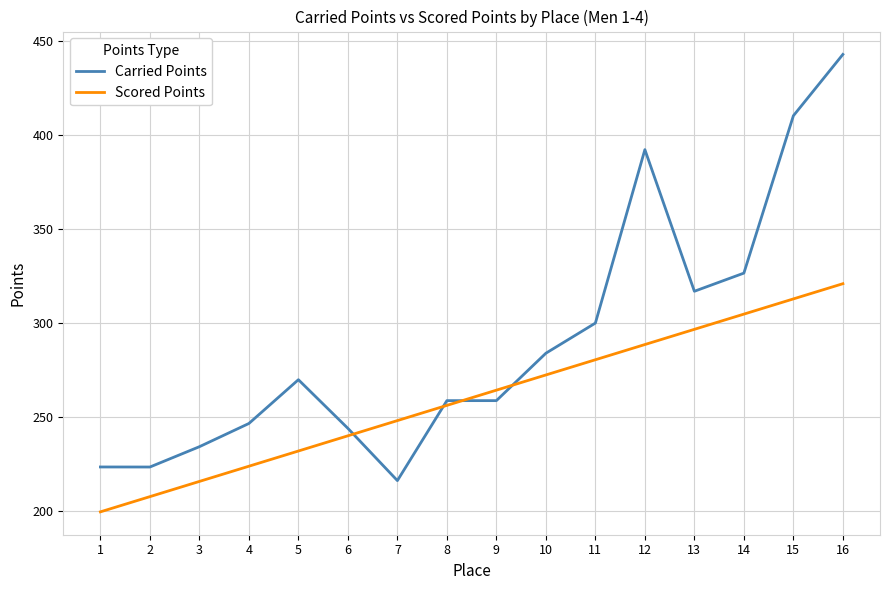

What is the average value of the Carried Points series?

290.5